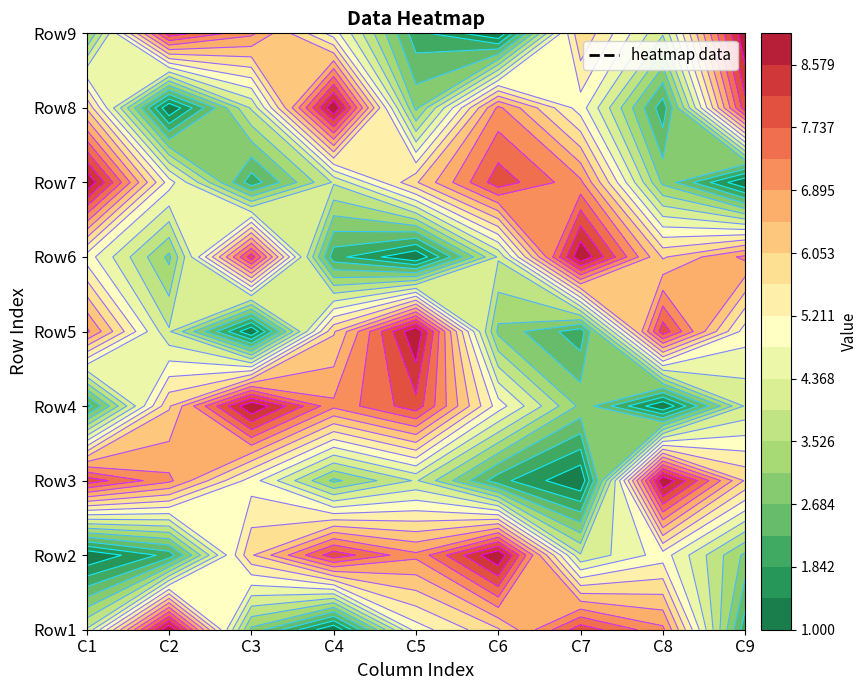

What is the difference between the highest and lowest values at 6?

8